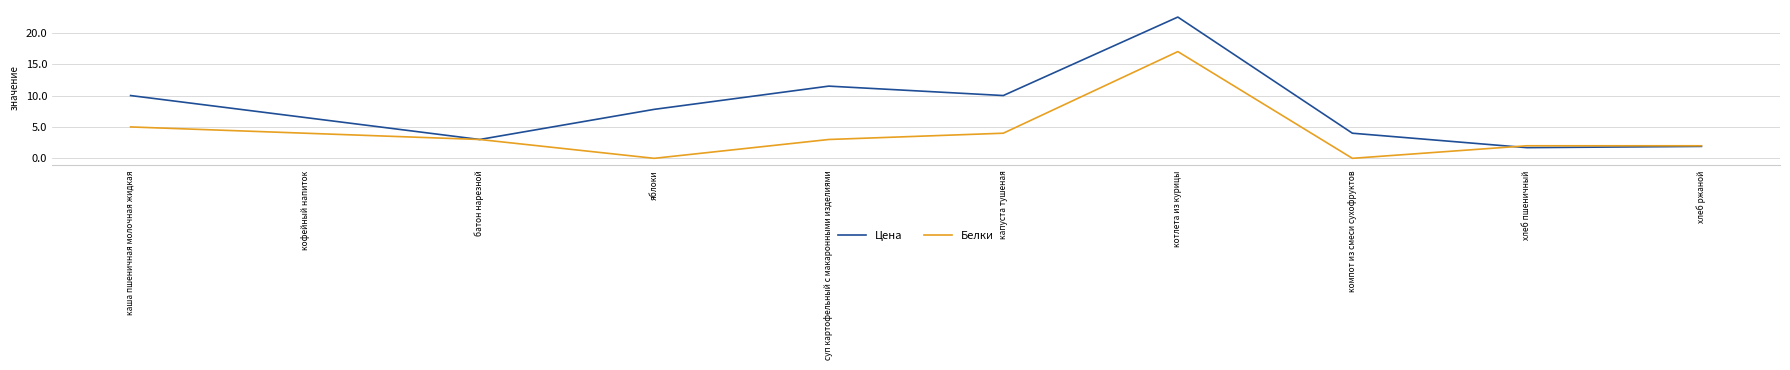

The value of Белки at хлеб ржаной is 3.0. True or false?

False